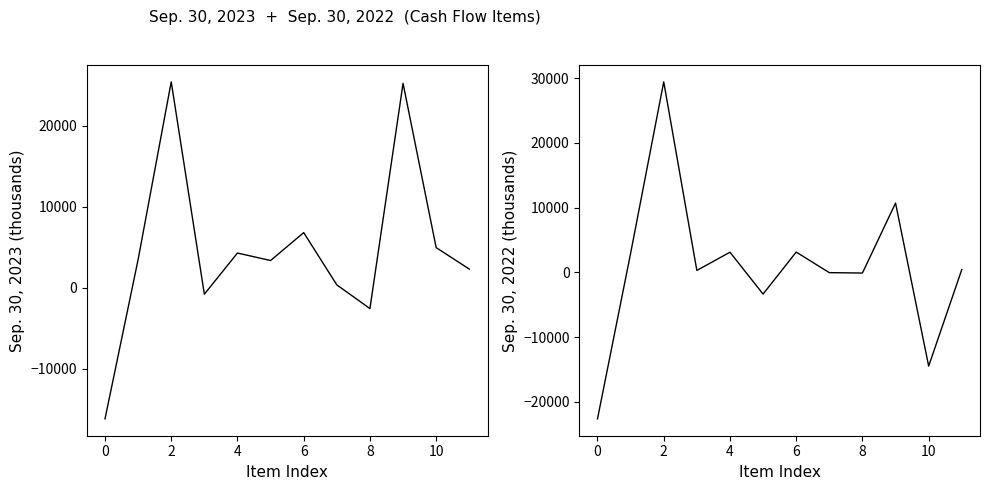

Rank the series by their maximum value, from highest to lowest.

Sep. 30, 2022, Sep. 30, 2023